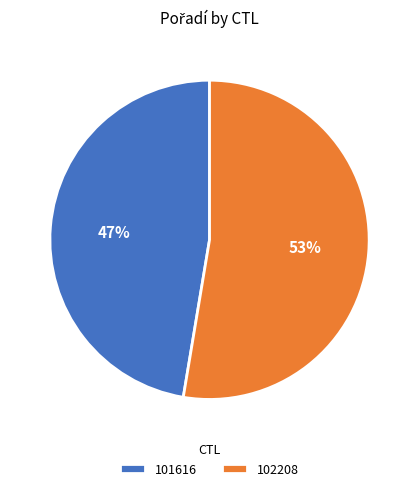

Which has a higher value, 102208 or 101616?

102208